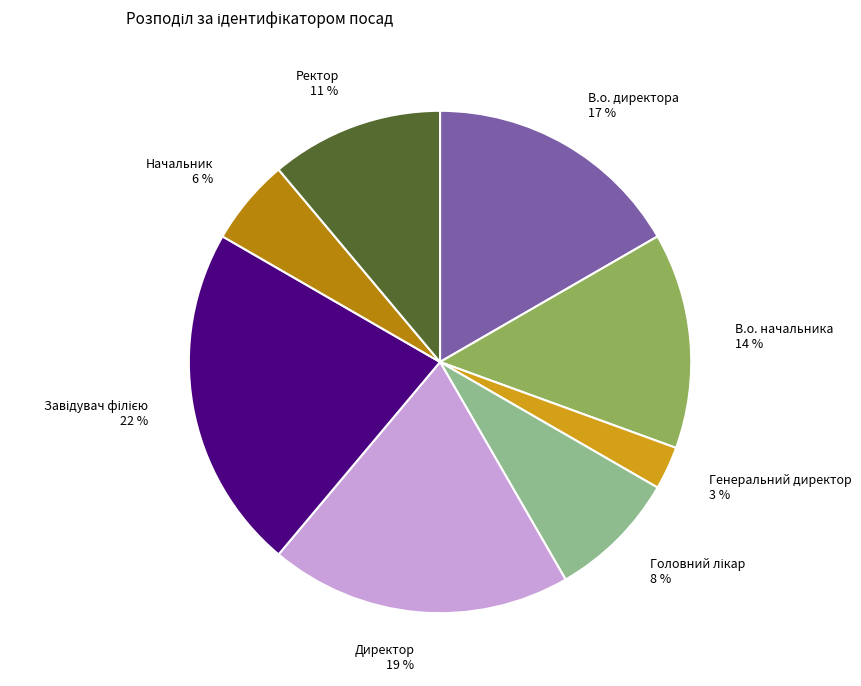

To the nearest percent, what is the difference between the largest and smallest slice percentages?

19%